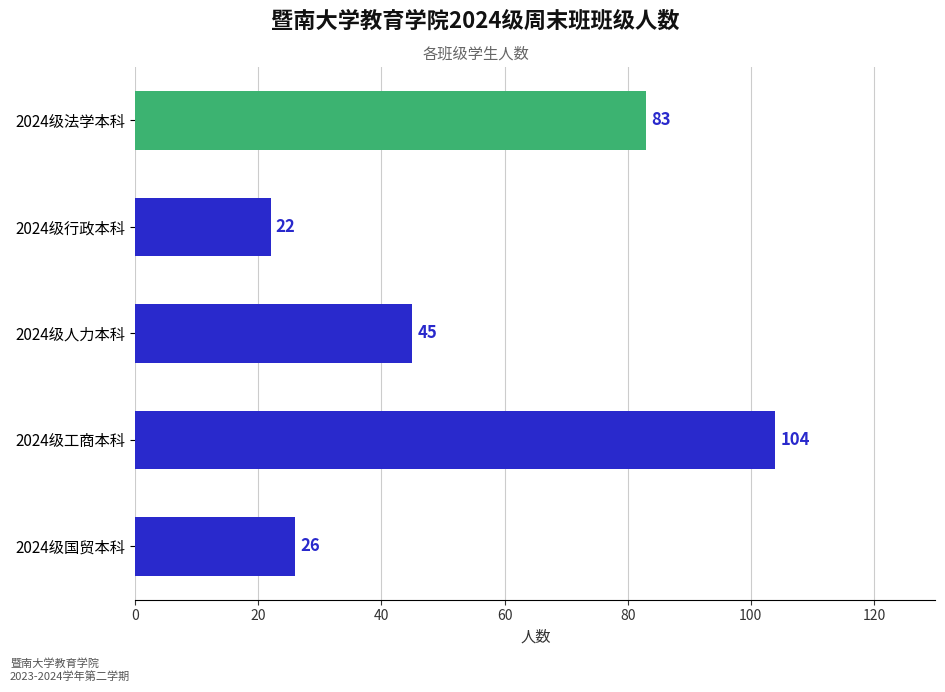

List the labels in order of value, largest first.

2024级工商本科, 2024级法学本科, 2024级人力本科, 2024级国贸本科, 2024级行政本科